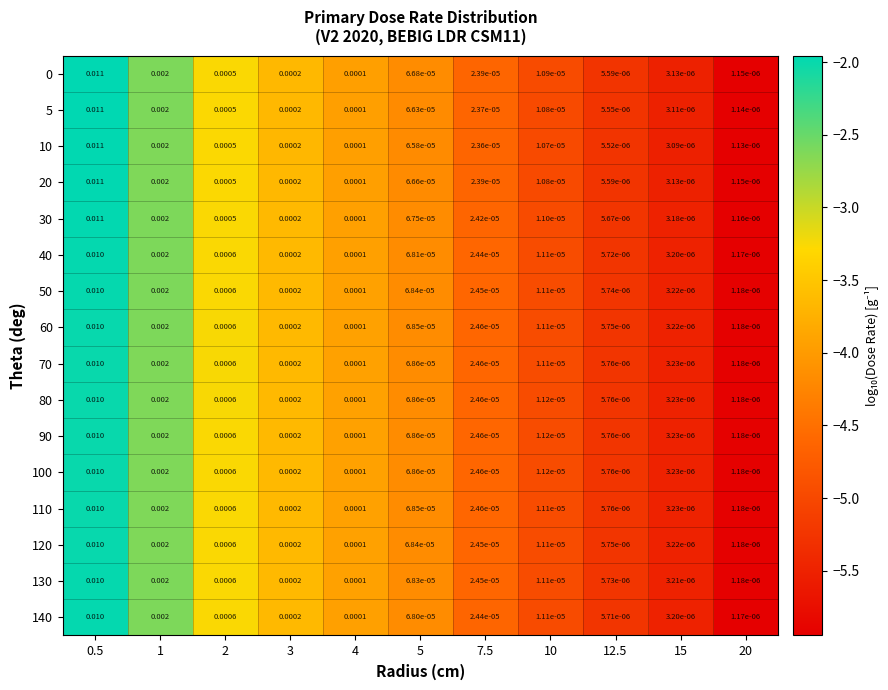

Is the value of 80 at 3 greater than the value of 110 at 20?

Yes